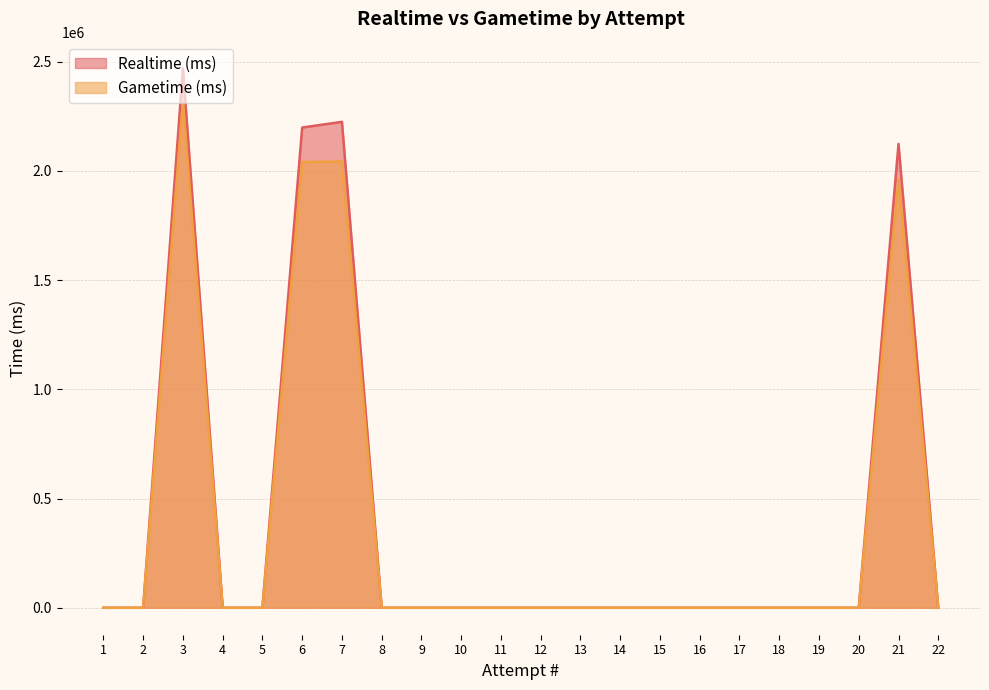

What are all the series names shown in the legend?

Realtime (ms), Gametime (ms)